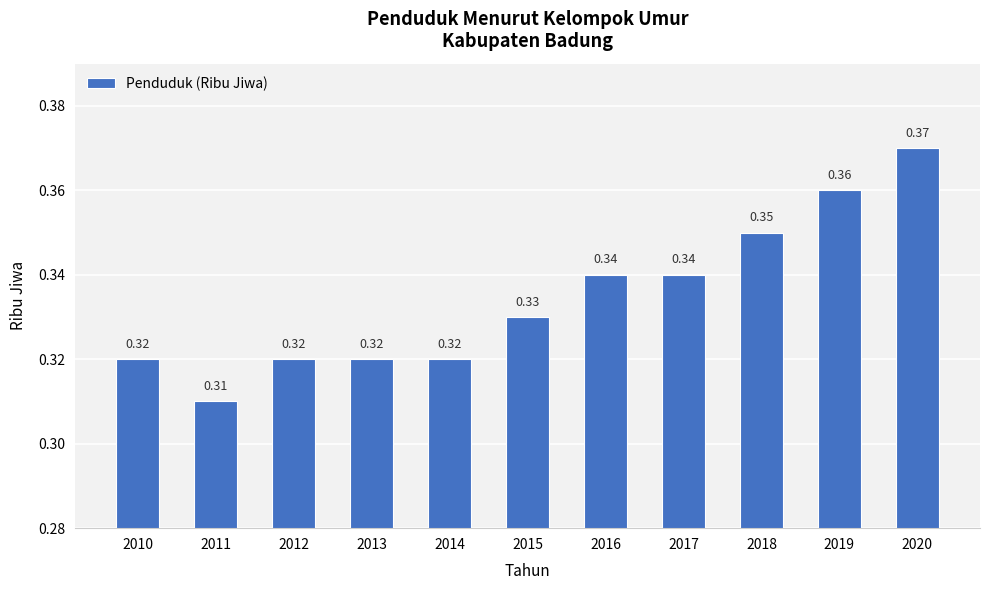

Between 2013 and 2018, which is larger?

2018